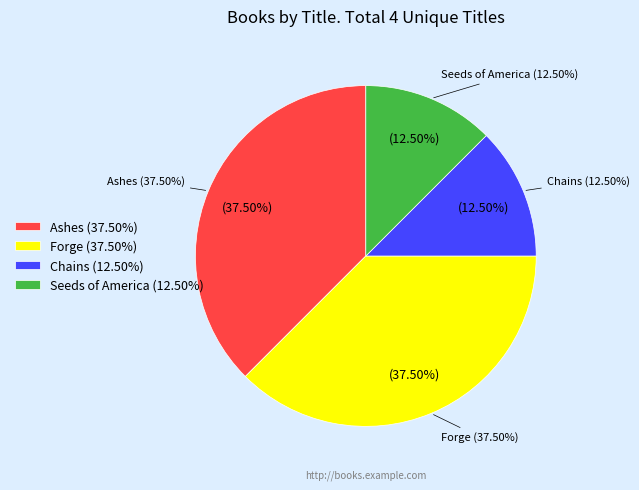

Is there any slice that represents more than half of the pie?

No